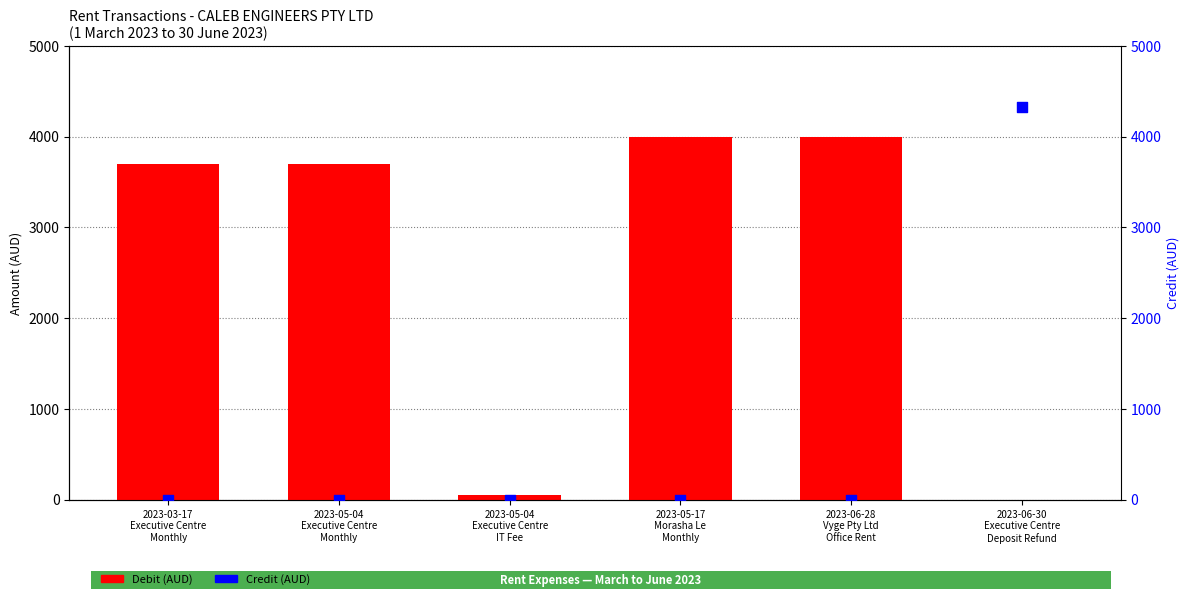

What are all the series names shown in the legend?

Debit (AUD), Credit (AUD)